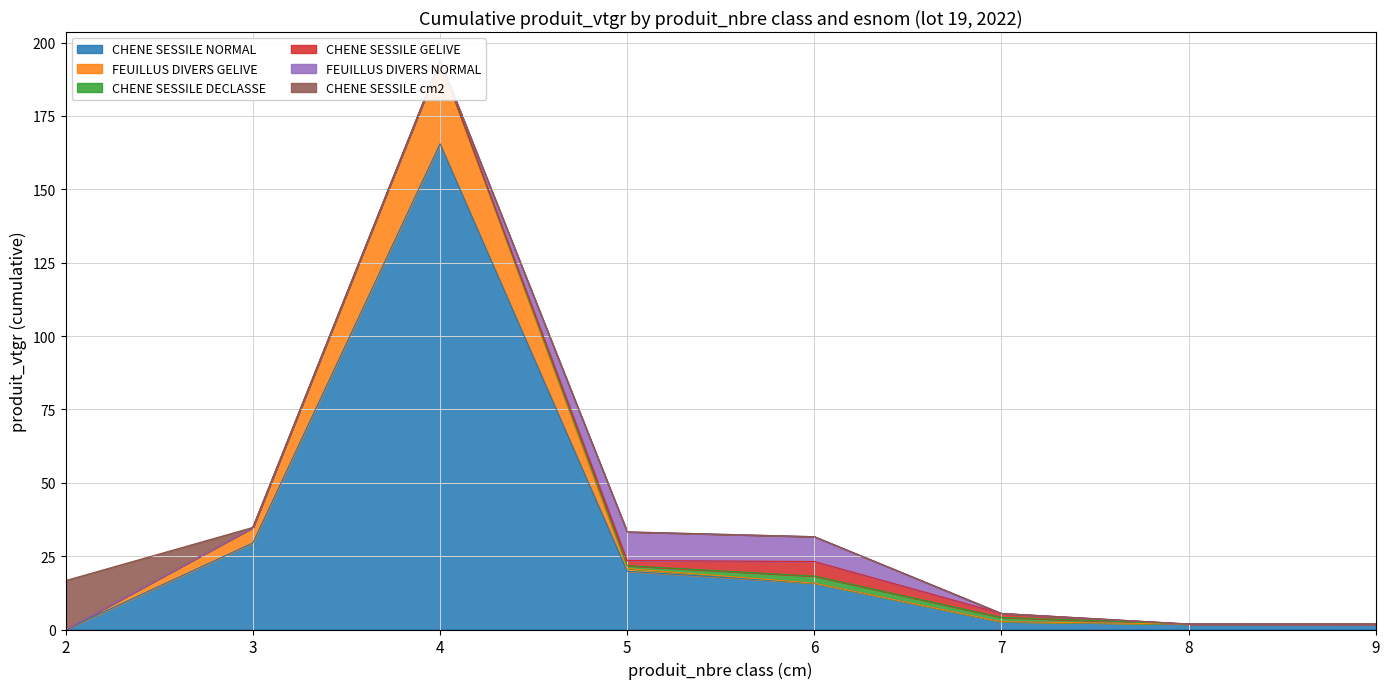

How many values in the CHENE SESSILE GELIVE series exceed 0?

3